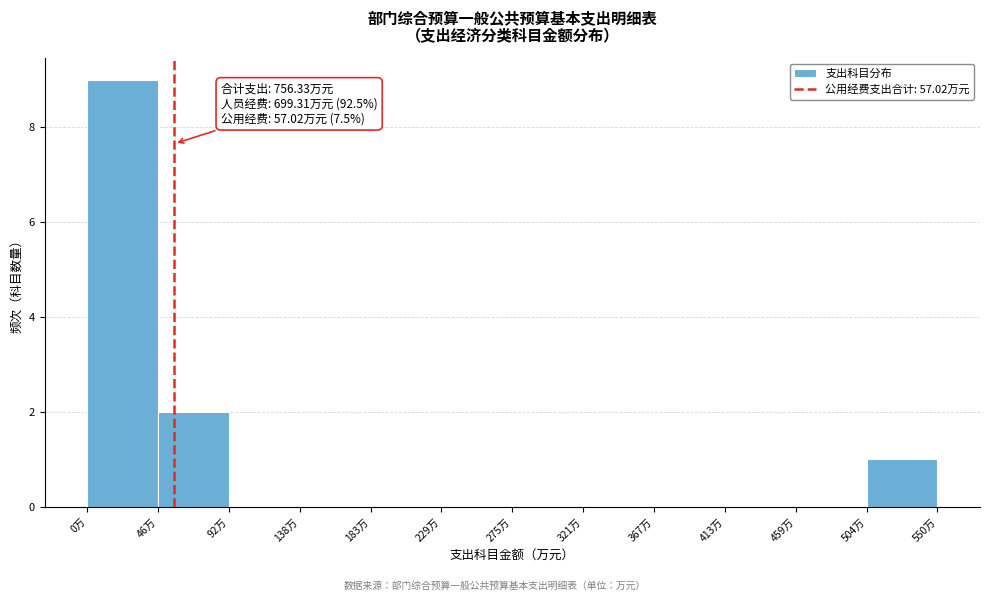

Over which range of the x-axis is the bar tallest?

0 to 45